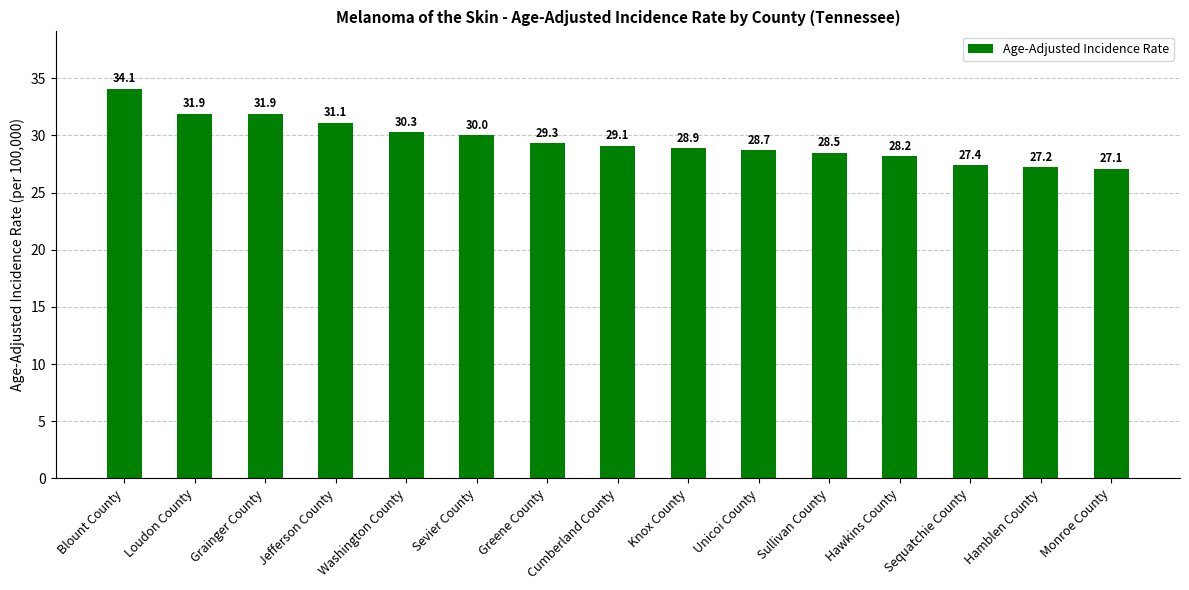

Reading left to right, extract all data points from this chart.

Blount County=34.1	Loudon County=31.9	Grainger County=31.9	Jefferson County=31.1	Washington County=30.3	Sevier County=30.0	Greene County=29.3	Cumberland County=29.1	Knox County=28.9	Unicoi County=28.7	Sullivan County=28.5	Hawkins County=28.2	Sequatchie County=27.4	Hamblen County=27.2	Monroe County=27.1